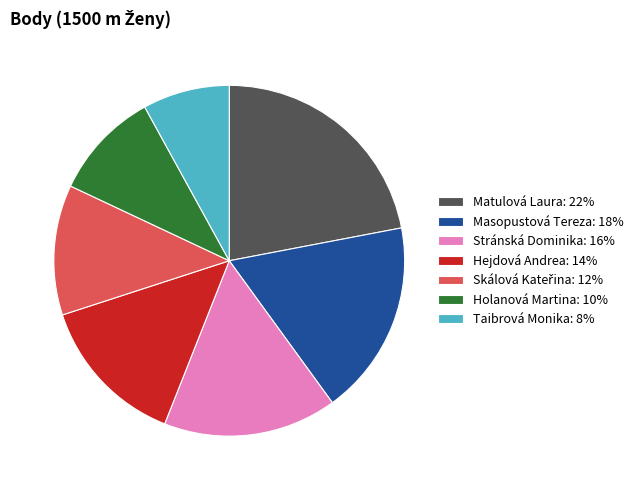

Is it true that Masopustová Tereza: 18% is 18% of the pie?

True